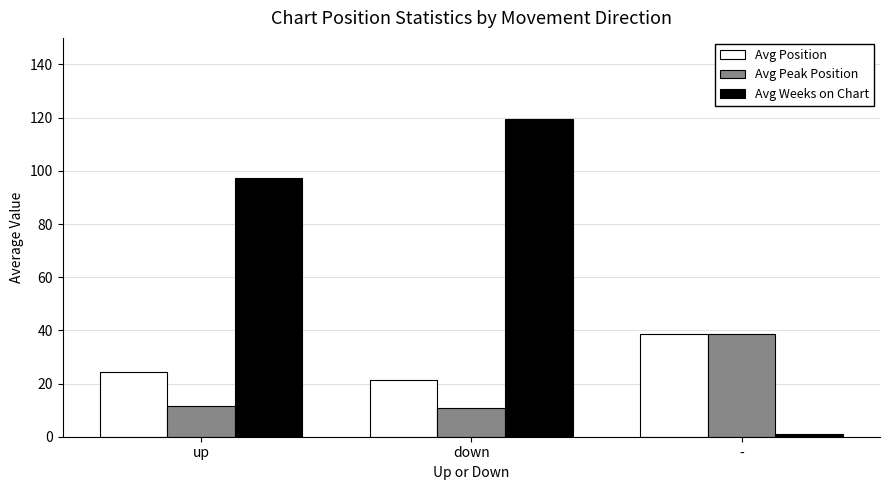

Which series has the largest range (max minus min)?

Avg Weeks on Chart